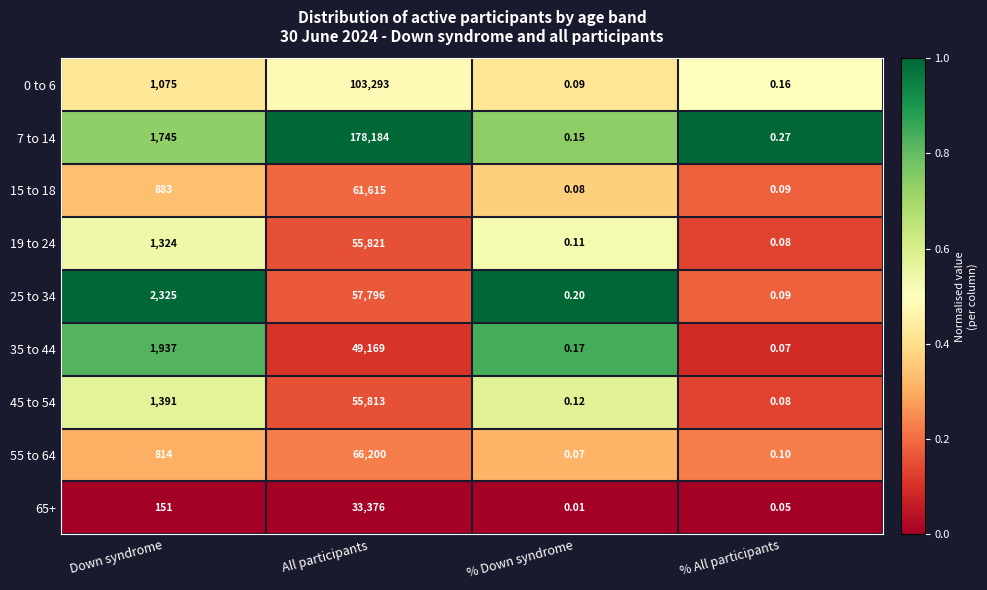

Which label corresponds to the largest value in the chart?

All participants